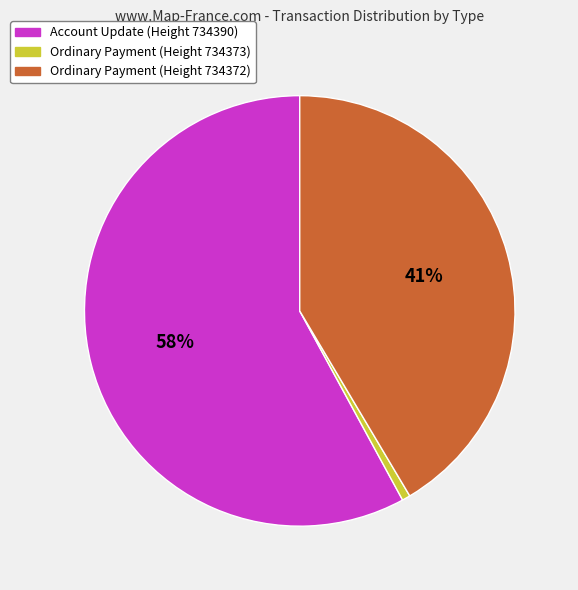

What percentage is the Ordinary Payment (Height 734372) slice, to the nearest percent?

41%